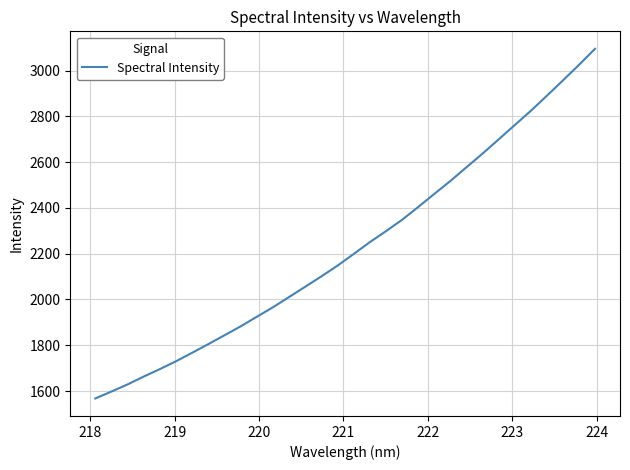

What is the minimum value shown in the chart?

1567.6